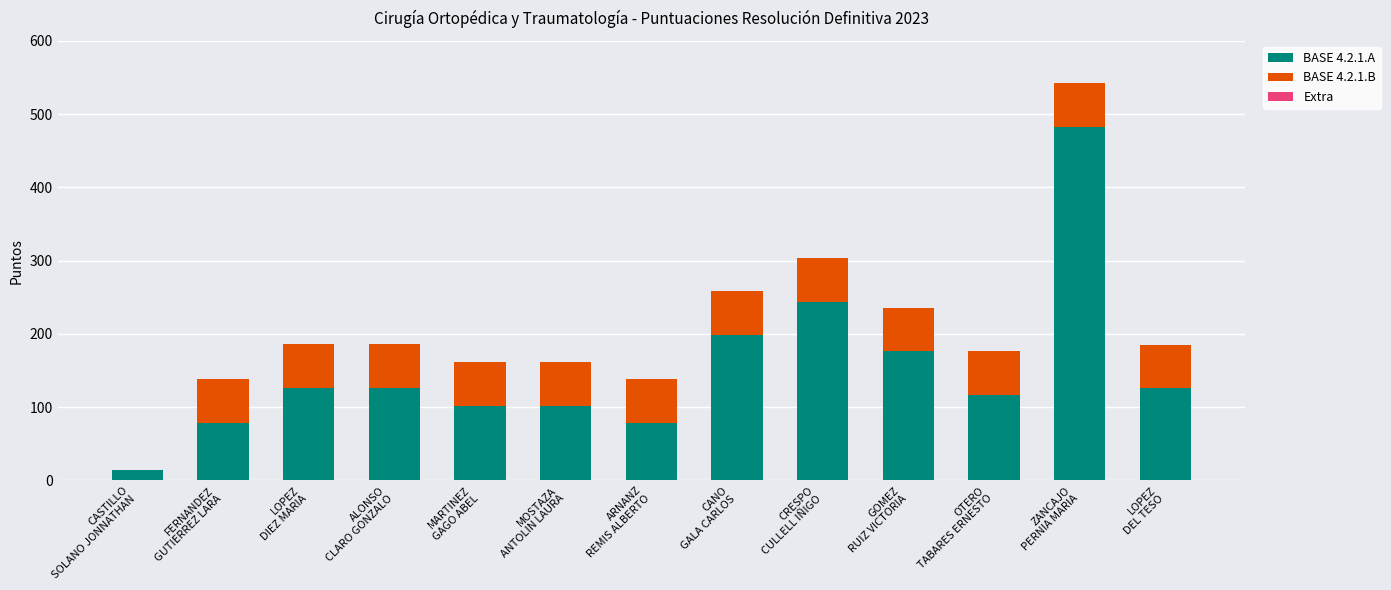

The value of BASE 4.2.1.A at MARTINEZ
GAGO ABEL is 102. True or false?

True